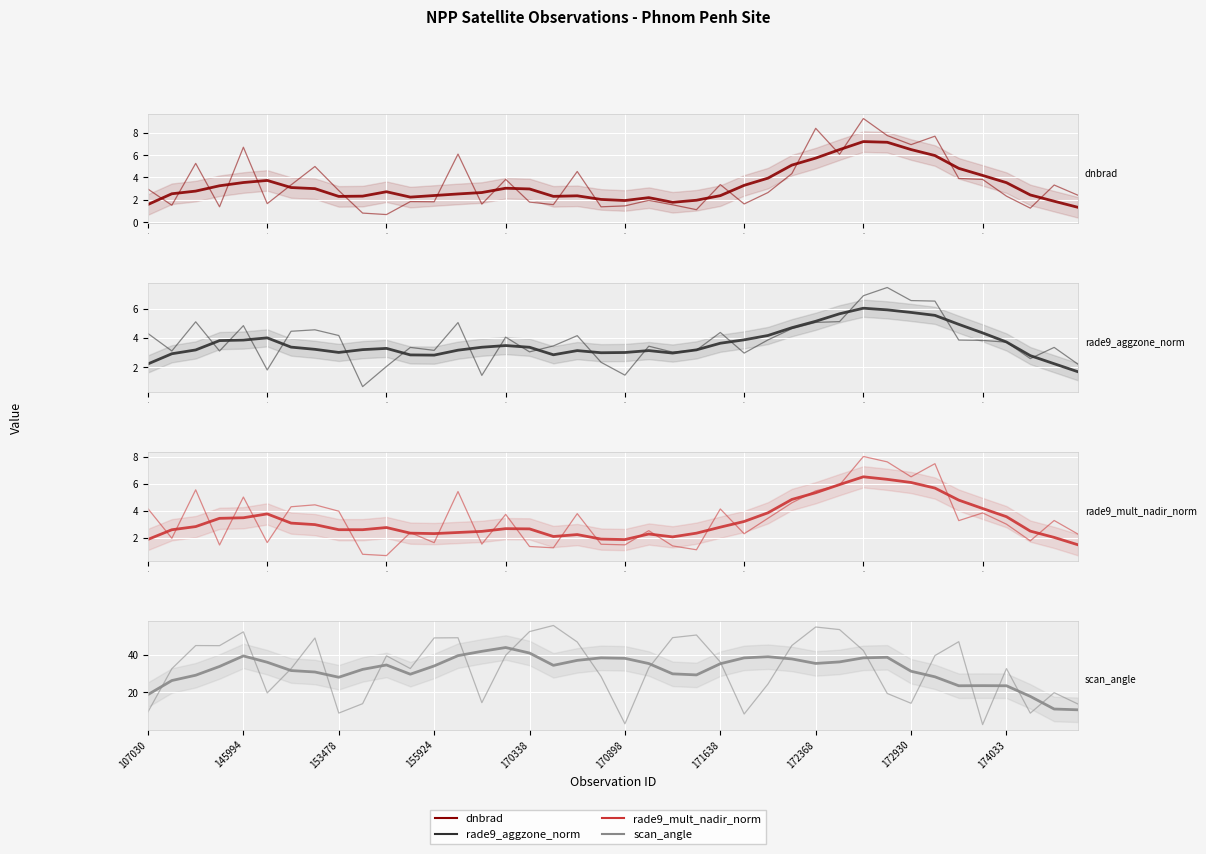

Where does the scan_angle series first go above 36?

141662